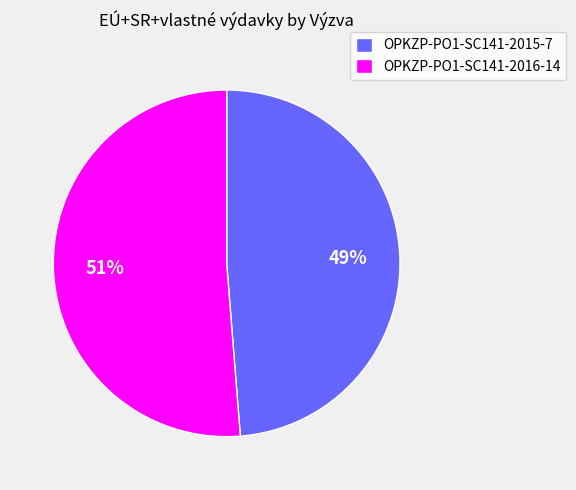

Between OPKZP-PO1-SC141-2015-7 and OPKZP-PO1-SC141-2016-14, which is larger?

OPKZP-PO1-SC141-2016-14